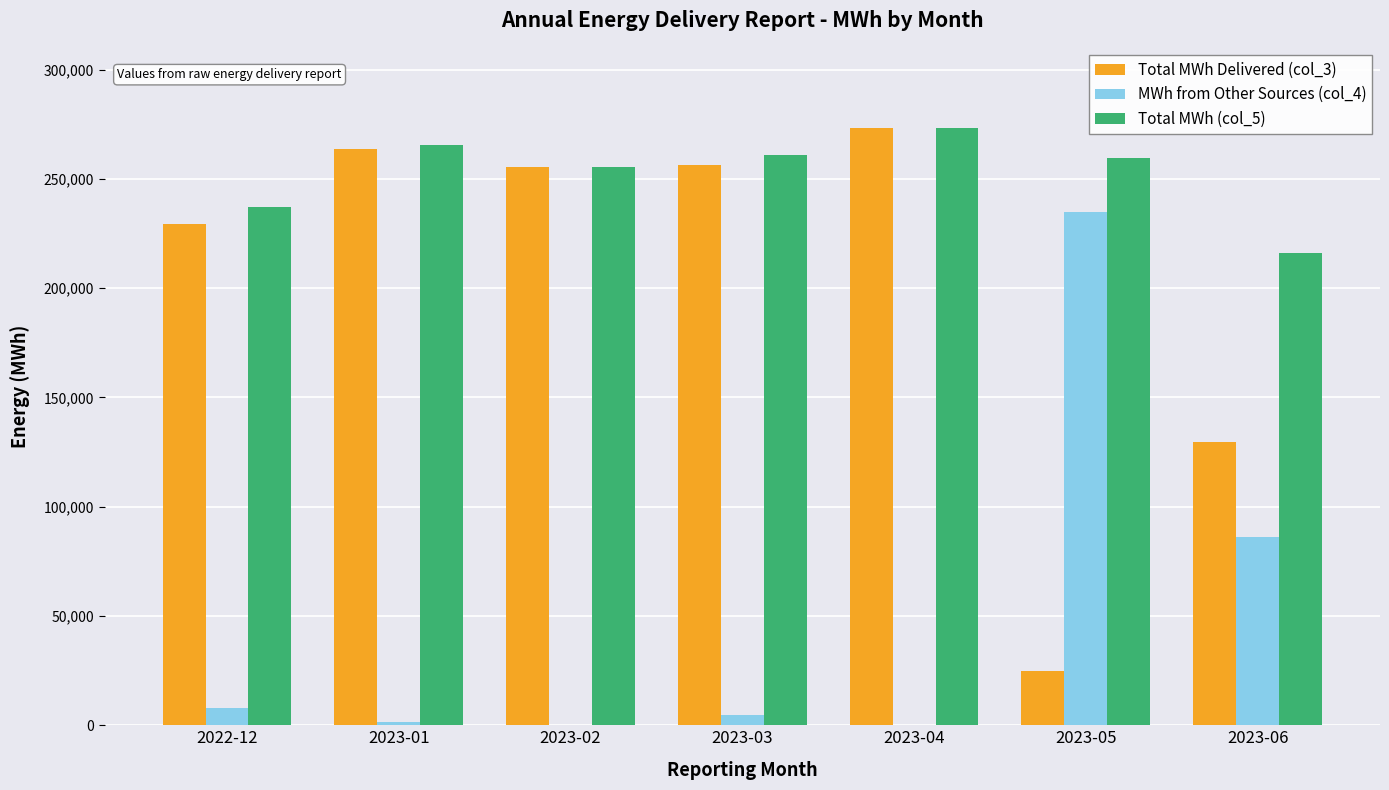

How many groups of bars are there?

7